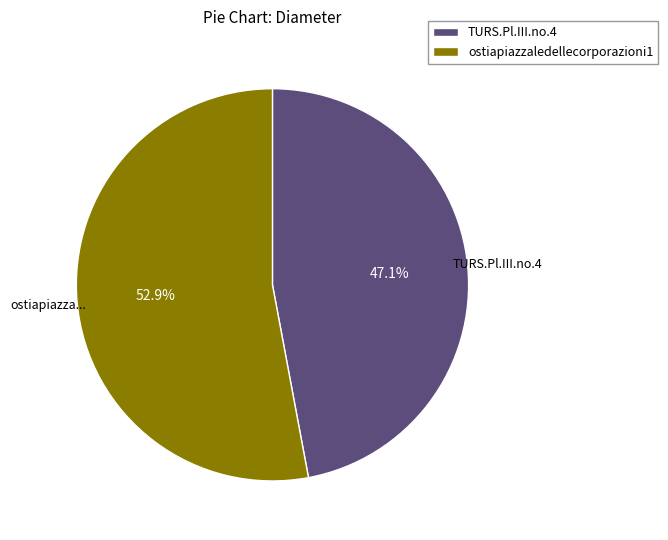

What percentage is the TURS.Pl.III.no.4 slice, to the nearest percent?

47%